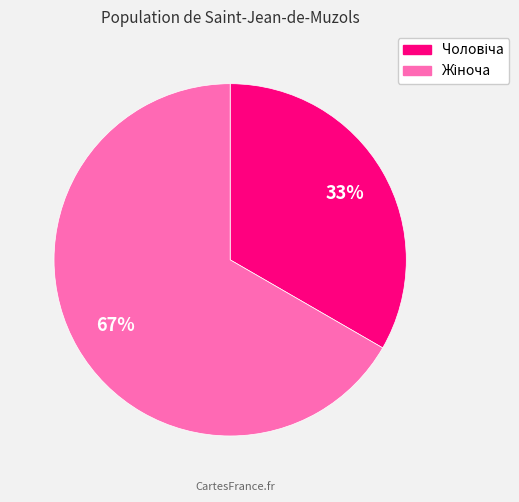

Is there a majority slice in this chart?

Yes